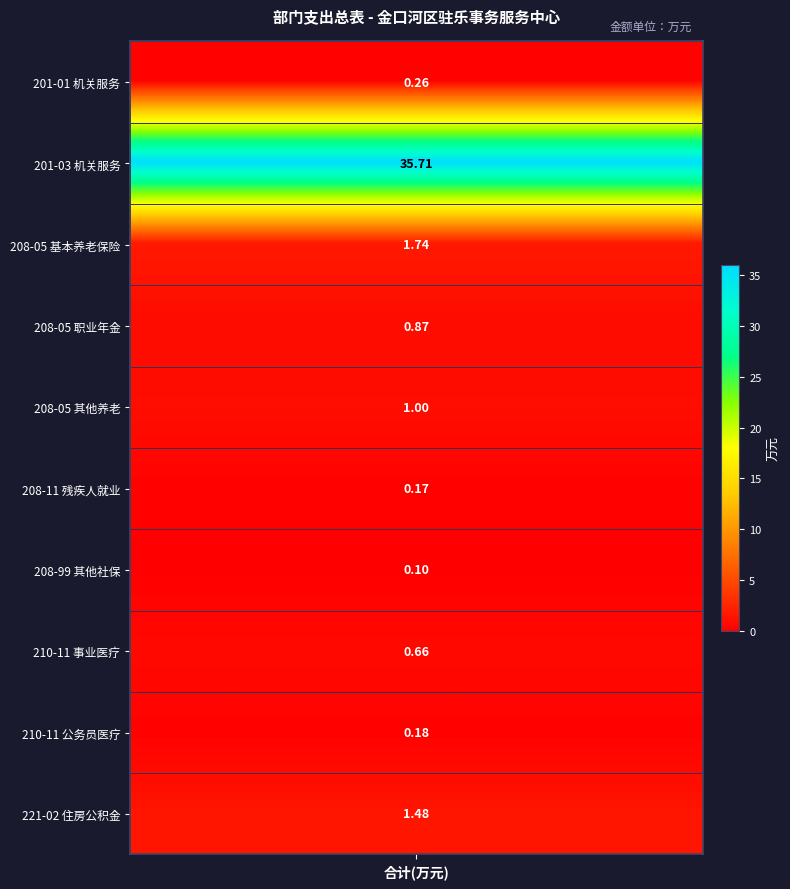

What is the maximum value shown in the chart?

35.7